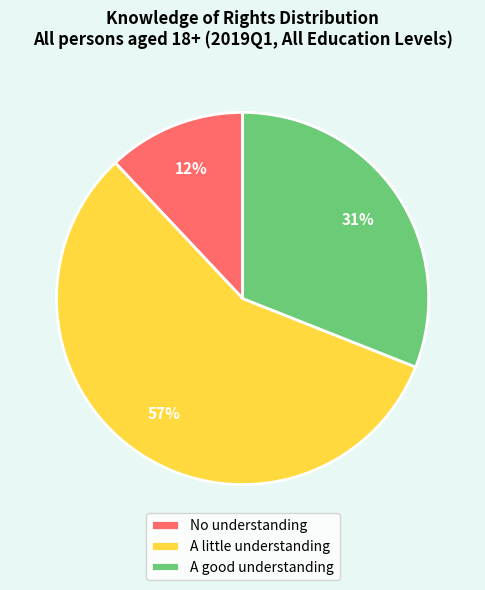

To the nearest percent, what is the difference between the largest and smallest slice percentages?

45%